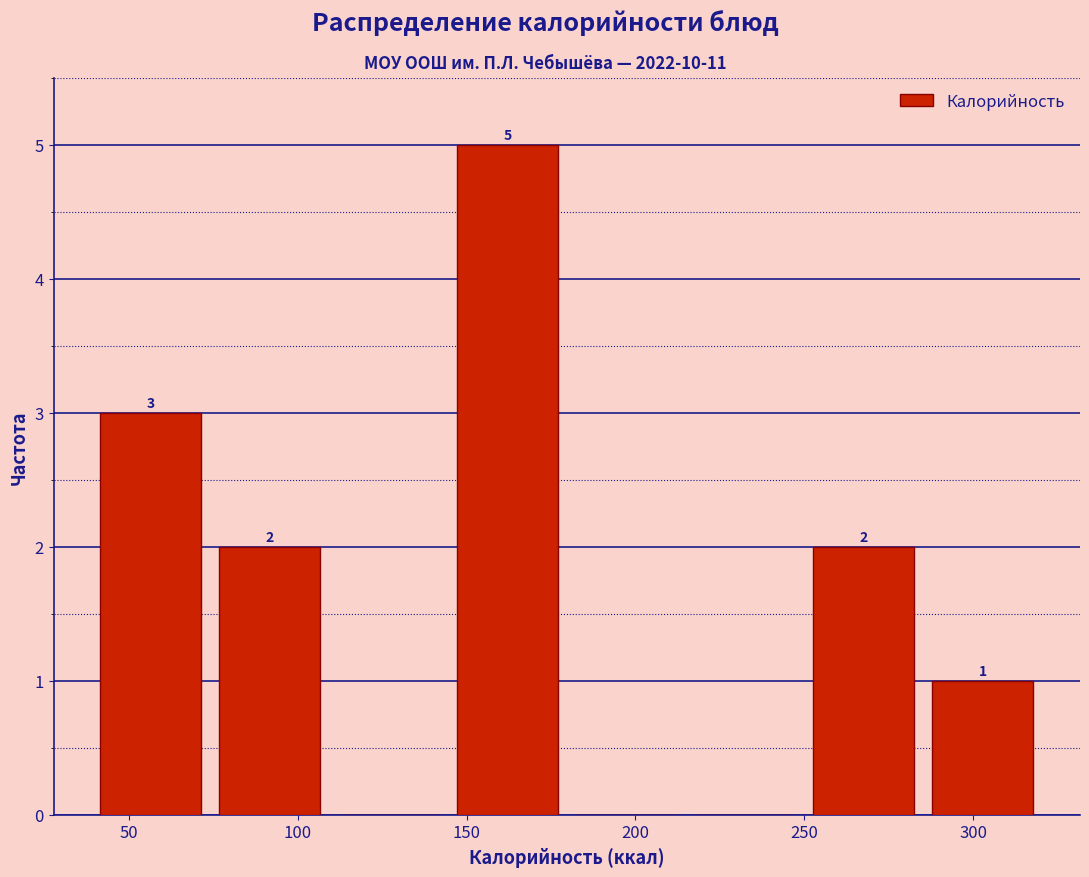

Which range on the x-axis has the tallest bar?

145 to 180